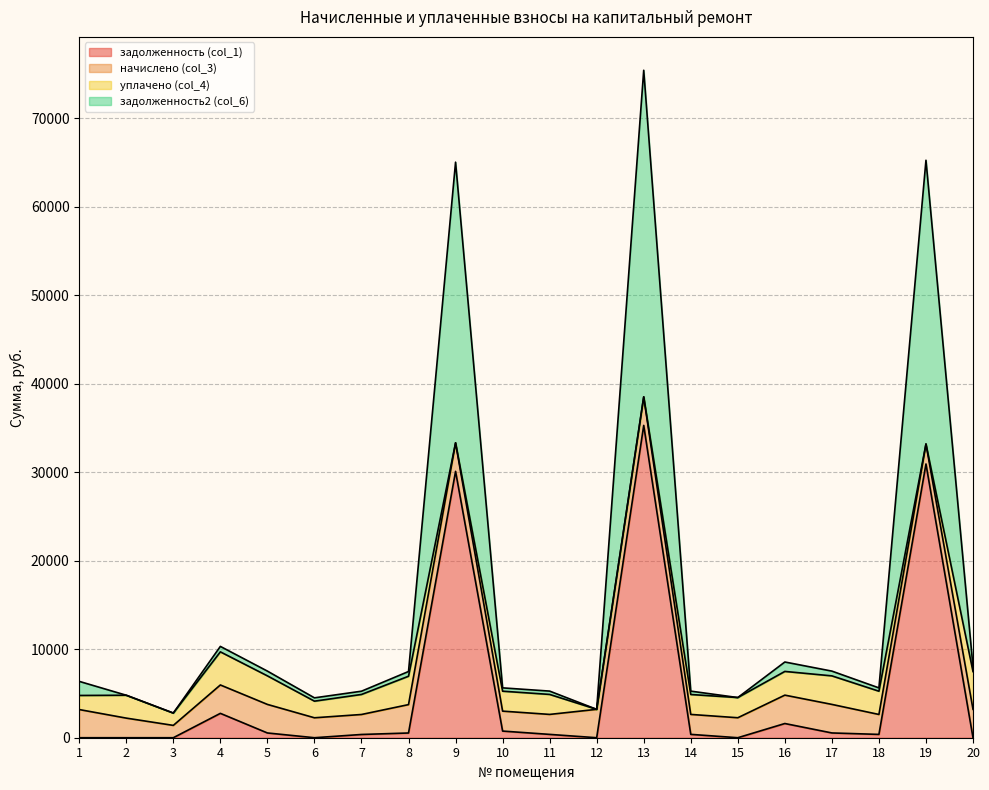

Which series changed the most between 1 and 20?

задолженность2 (col_6)